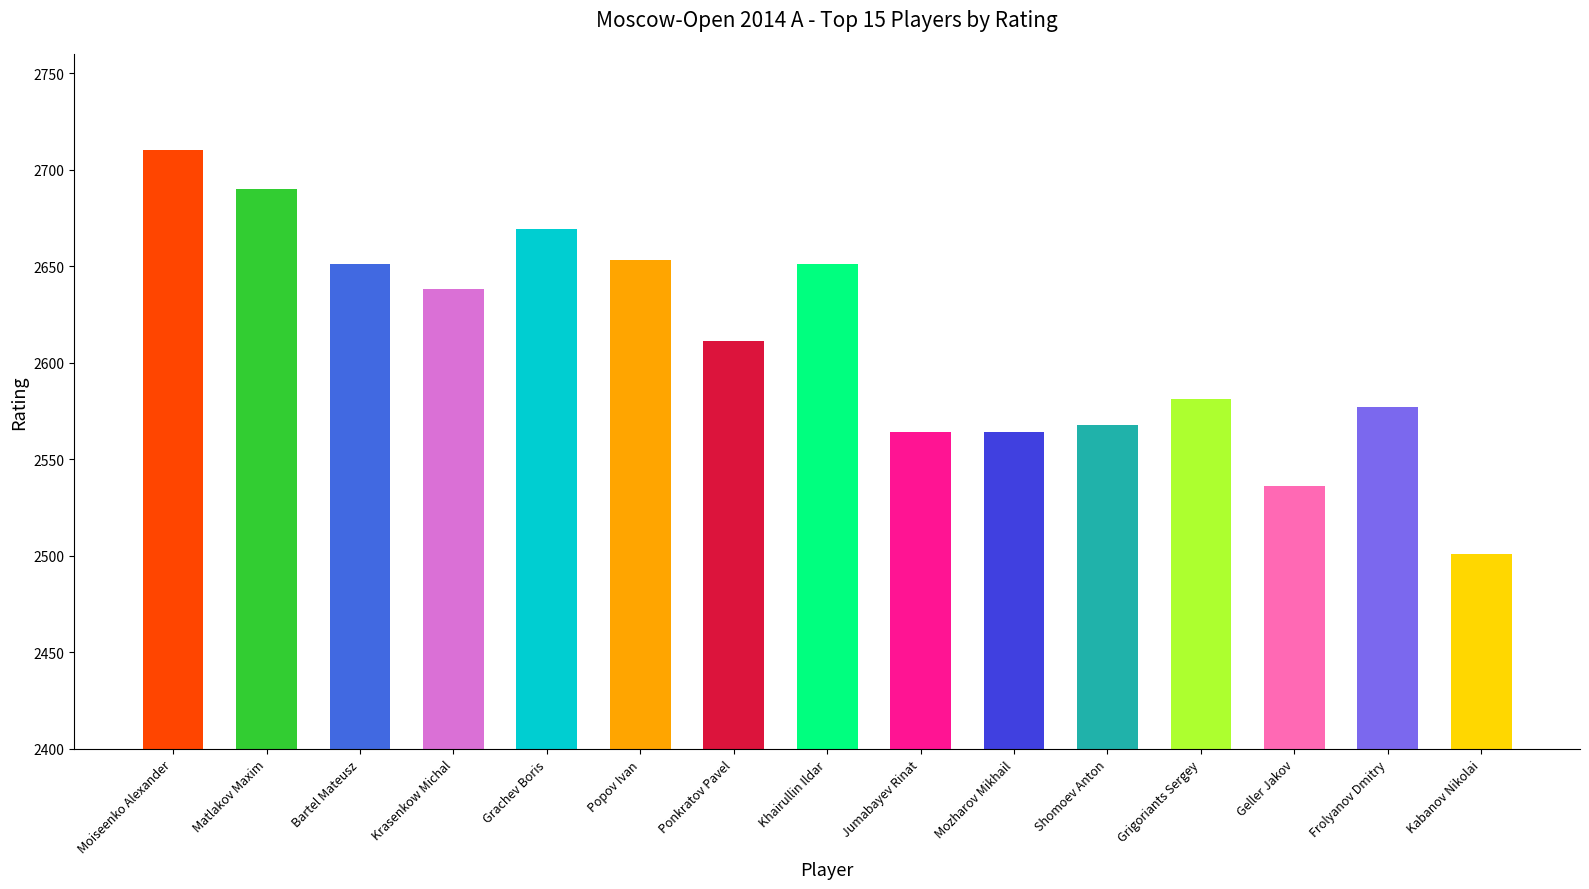

Reading left to right, transcribe all the data shown in this chart.

2710	2690	2651	2638	2669	2653	2611	2651	2564	2564	2568	2581	2536	2577	2501